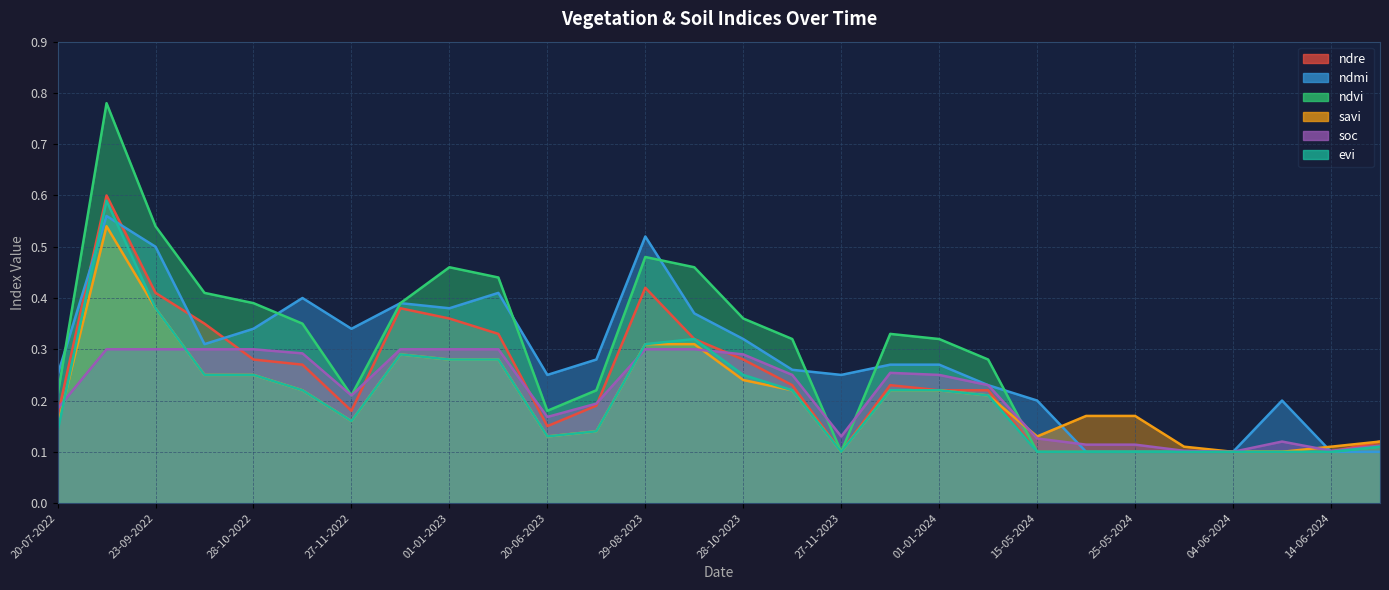

Reading left to right, list all the values displayed in this chart.

ndre: 0.2	0.6	0.4	0.3	0.3	0.3	0.2	0.4	0.4	0.3	0.1	0.2	0.4	0.3	0.3	0.2	0.1	0.2	0.2	0.2	0.1	0.1	0.1	0.1	0.1	0.1	0.1	0.1
ndmi: 0.2	0.6	0.5	0.3	0.3	0.4	0.3	0.4	0.4	0.4	0.2	0.3	0.5	0.4	0.3	0.3	0.2	0.3	0.3	0.2	0.2	0.1	0.1	0.1	0.1	0.2	0.1	0.1
ndvi: 0.2	0.8	0.5	0.4	0.4	0.3	0.2	0.4	0.5	0.4	0.2	0.2	0.5	0.5	0.4	0.3	0.1	0.3	0.3	0.3	0.1	0.1	0.1	0.1	0.1	0.1	0.1	0.1
savi: 0.1	0.5	0.4	0.2	0.2	0.2	0.2	0.3	0.3	0.3	0.1	0.1	0.3	0.3	0.2	0.2	0.1	0.2	0.2	0.2	0.1	0.2	0.2	0.1	0.1	0.1	0.1	0.1
soc: 0.2	0.3	0.3	0.3	0.3	0.3	0.2	0.3	0.3	0.3	0.2	0.2	0.3	0.3	0.3	0.2	0.1	0.3	0.2	0.2	0.1	0.1	0.1	0.1	0.1	0.1	0.1	0.1
evi: 0.1	0.6	0.4	0.2	0.2	0.2	0.2	0.3	0.3	0.3	0.1	0.1	0.3	0.3	0.2	0.2	0.1	0.2	0.2	0.2	0.1	0.1	0.1	0.1	0.1	0.1	0.1	0.1